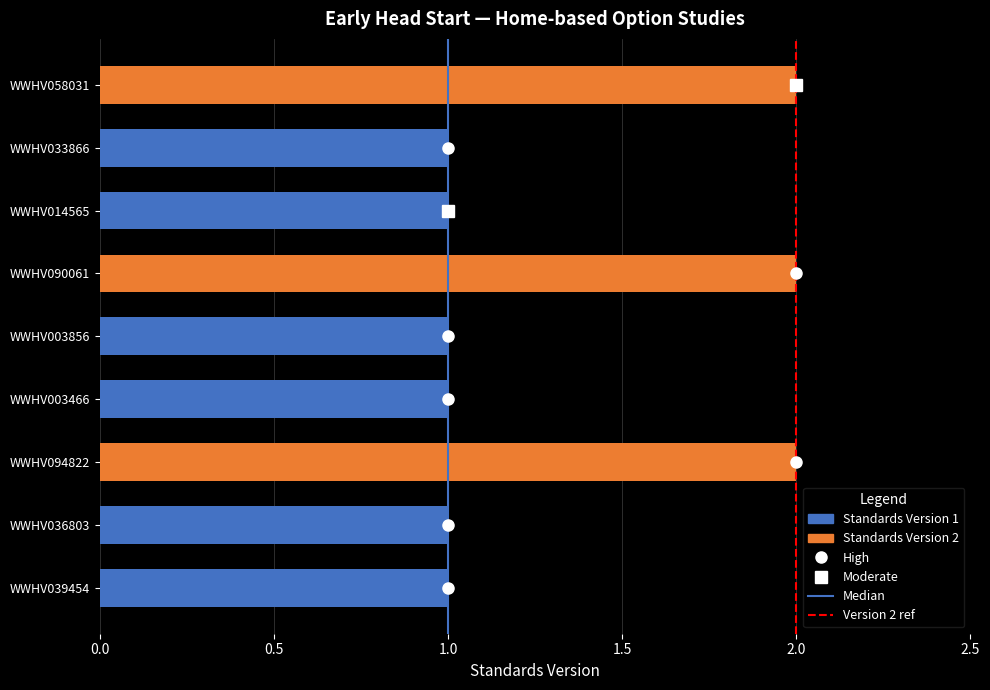

Count the number of categories in the chart.

9